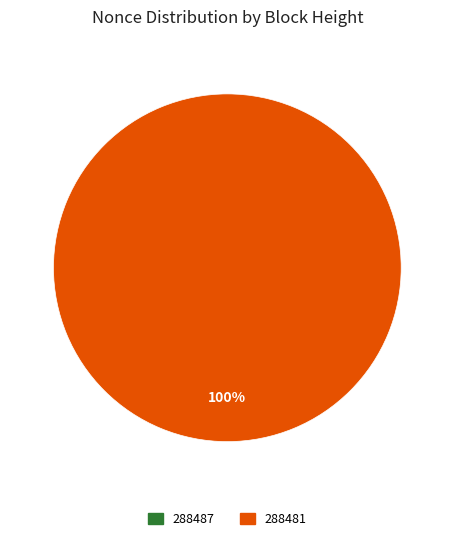

Does 288487 account for over 50% of the chart?

No